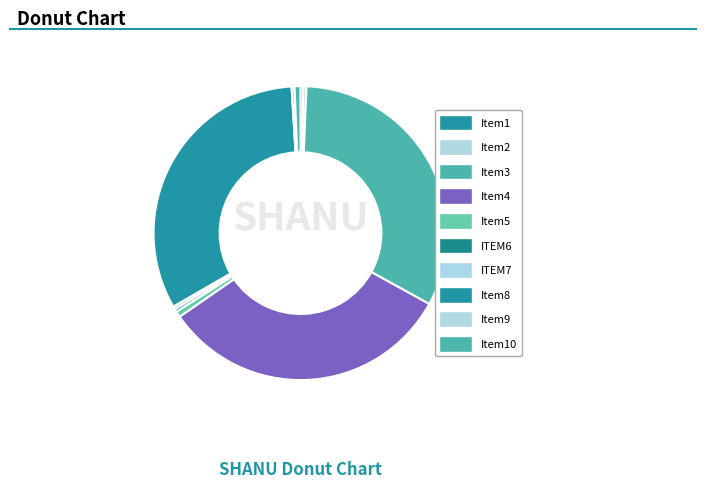

Count the number of slices in the pie.

10